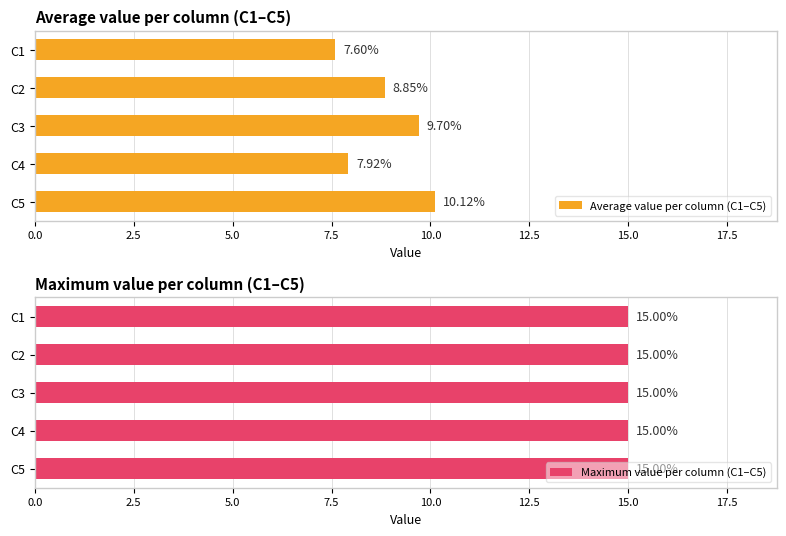

What are all the series names shown in the legend?

Average value per column (C1–C5), Maximum value per column (C1–C5)